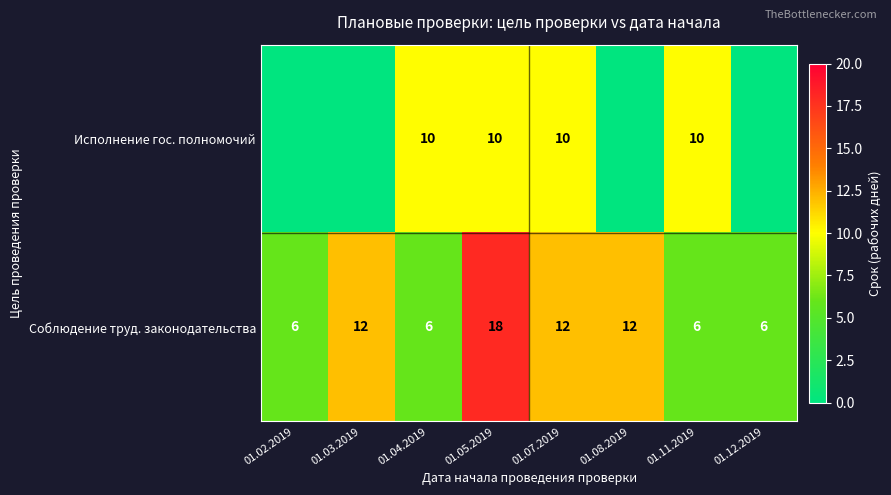

The value of Исполнение гос. полномочий at 01.04.2019 is 7. True or false?

False